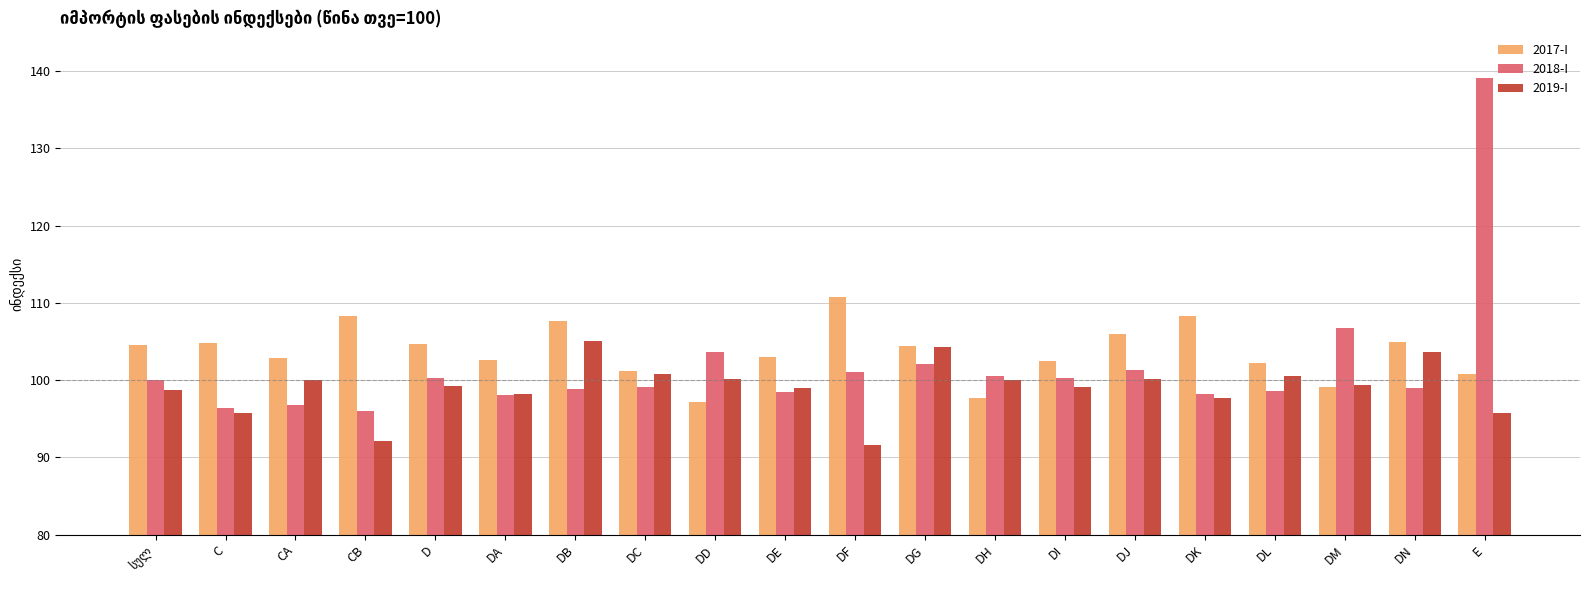

Which label corresponds to the largest value in the chart?

E